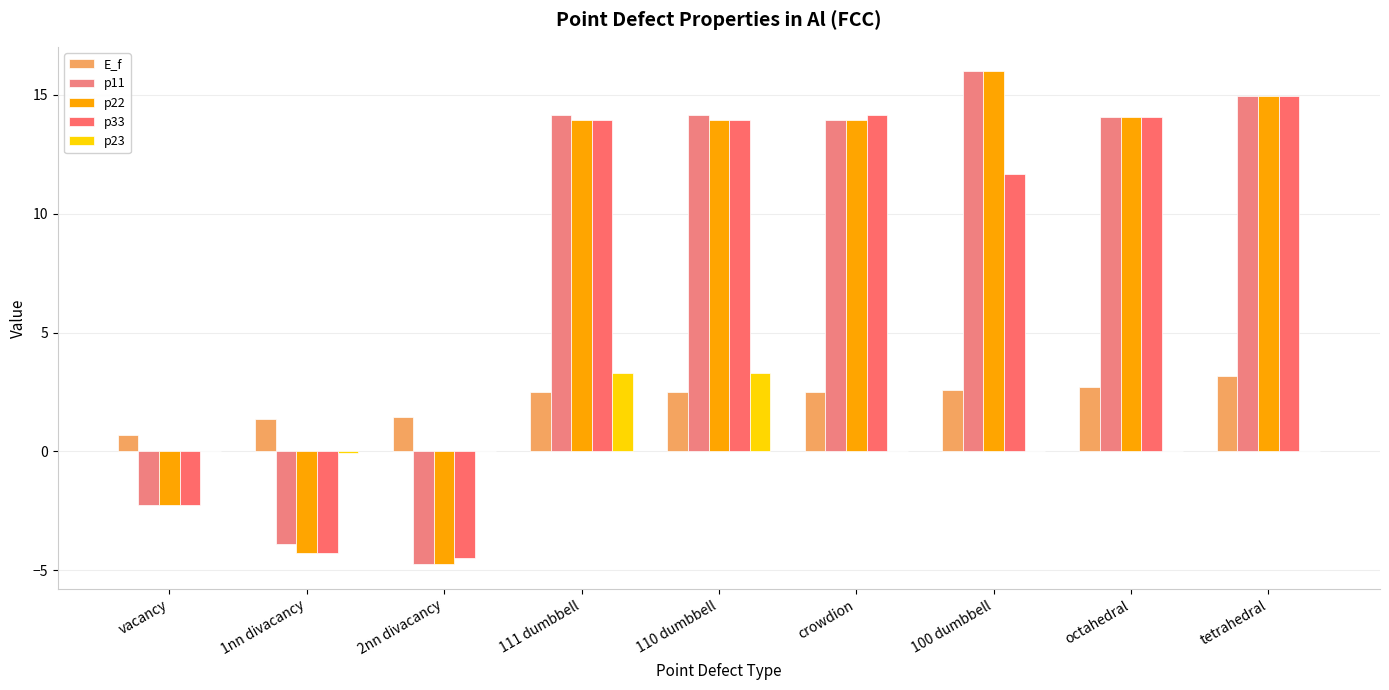

Rank the series at 110 dumbbell from lowest to highest value.

E_f, p23, p22, p33, p11